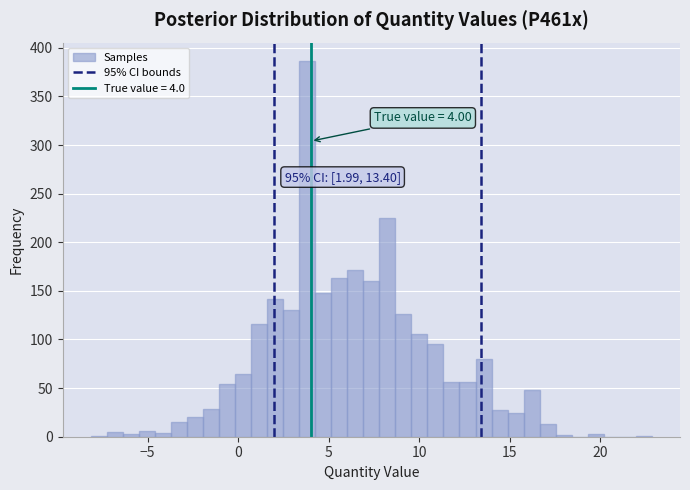

Around what value on the x-axis is the tallest bar? Give the approximate position of its centre, as read against the axis.

4.0